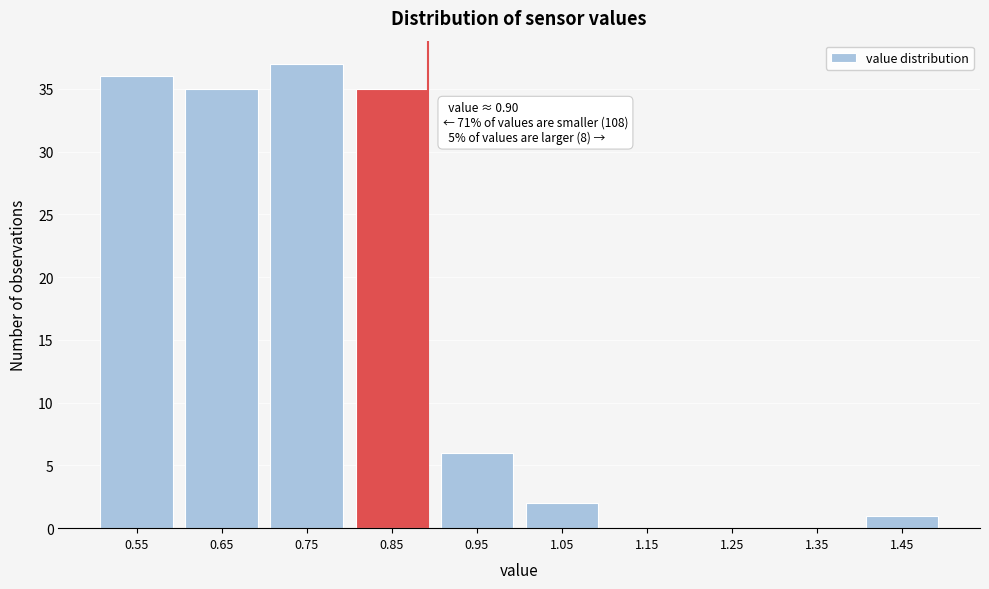

Reading left to right, extract all data points from this chart.

0.55=36	0.65=35	0.75=37	0.85=35	0.95=6	1.05=2	1.15=0	1.25=0	1.35=0	1.45=1